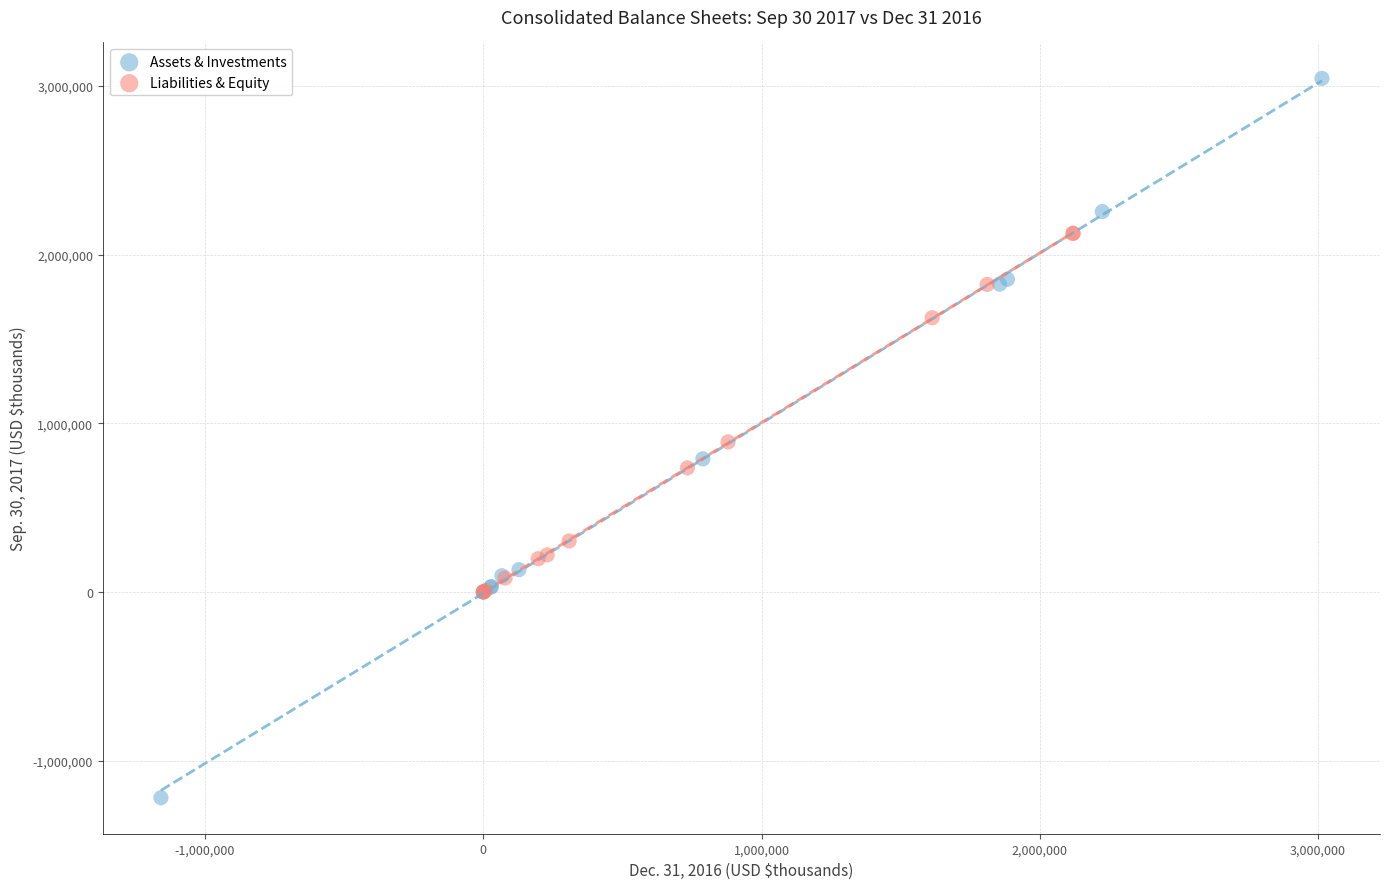

Which series reaches the minimum Y coordinate?

Assets & Investments